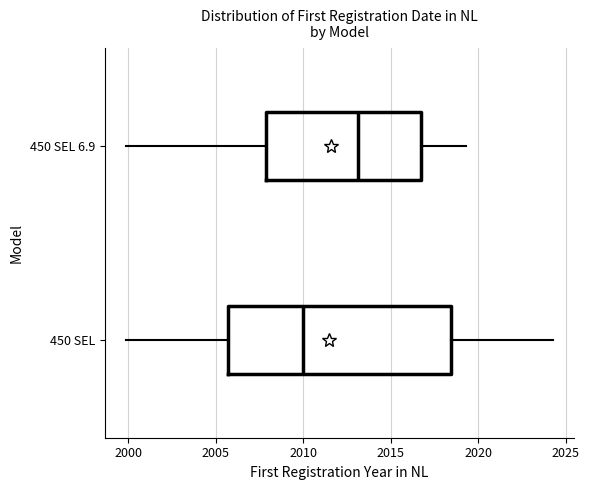

Where does the median line of the box for 450 SEL sit on the x-axis? The values are not printed on the chart, so give them approximately, as read against the axis.

2010.0